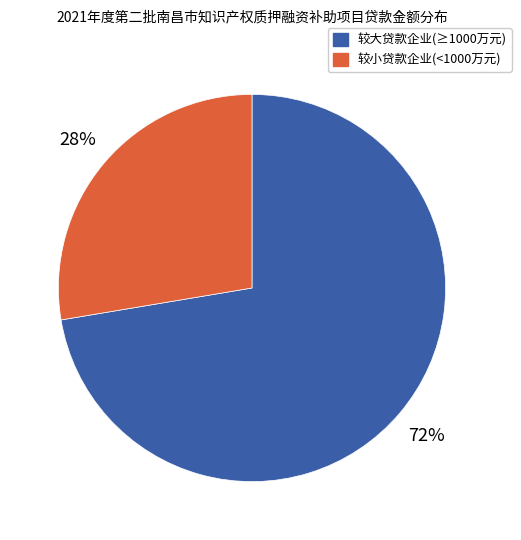

Is there a majority slice in this chart?

Yes